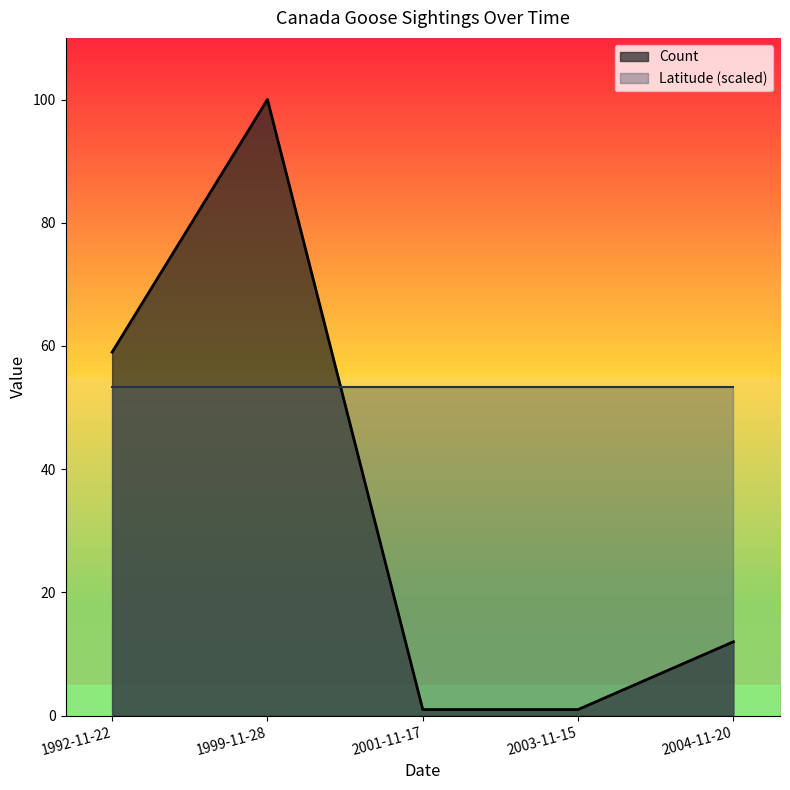

Which category has the highest value across all series?

1999-11-28